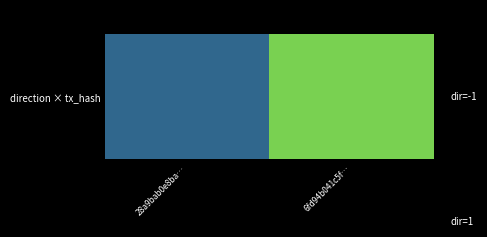

How many series are shown in this chart?

1